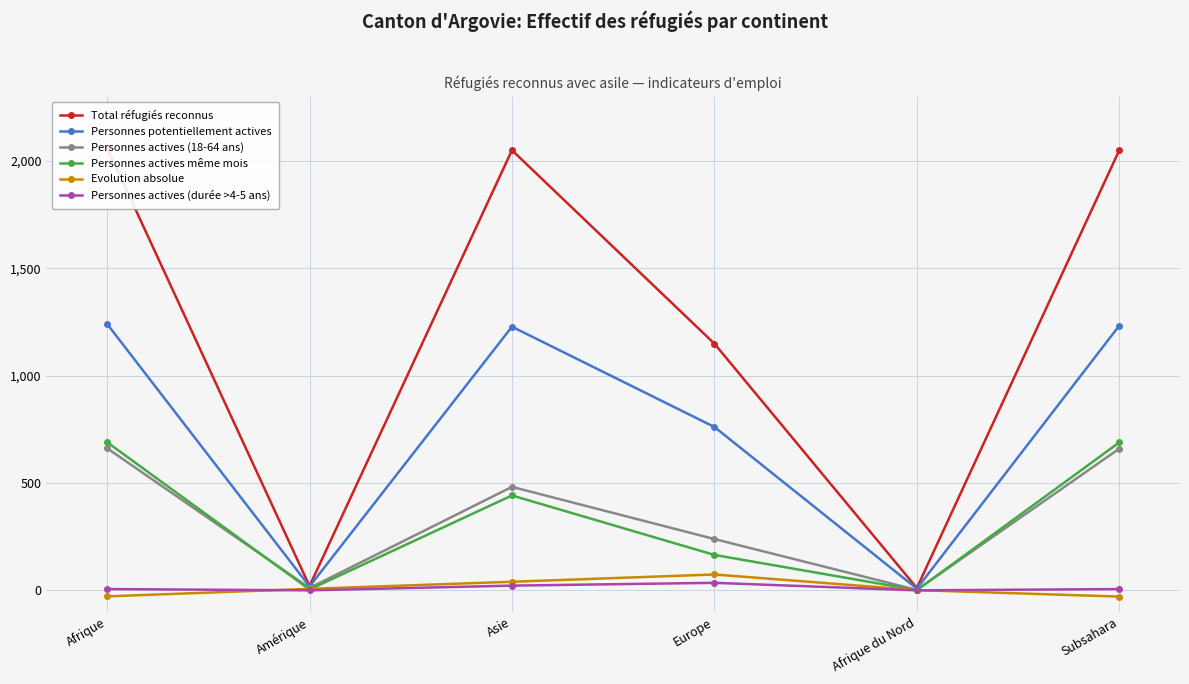

How many interior local peaks does the Evolution absolue series have?

1